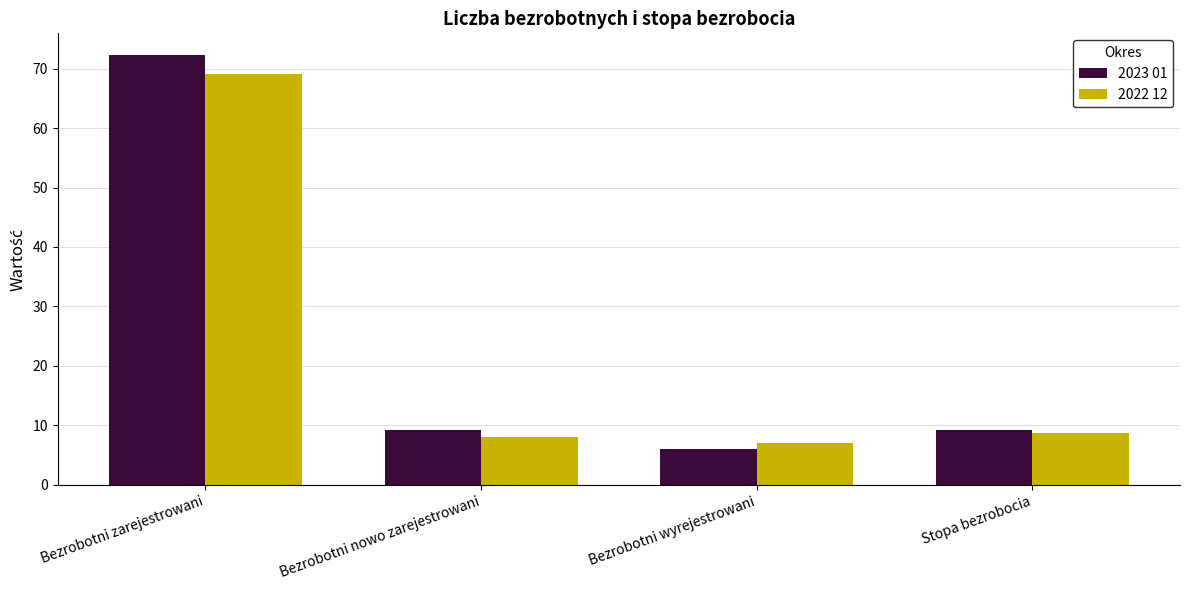

Where does the 2022 12 series first go above 8?

Bezrobotni zarejestrowani